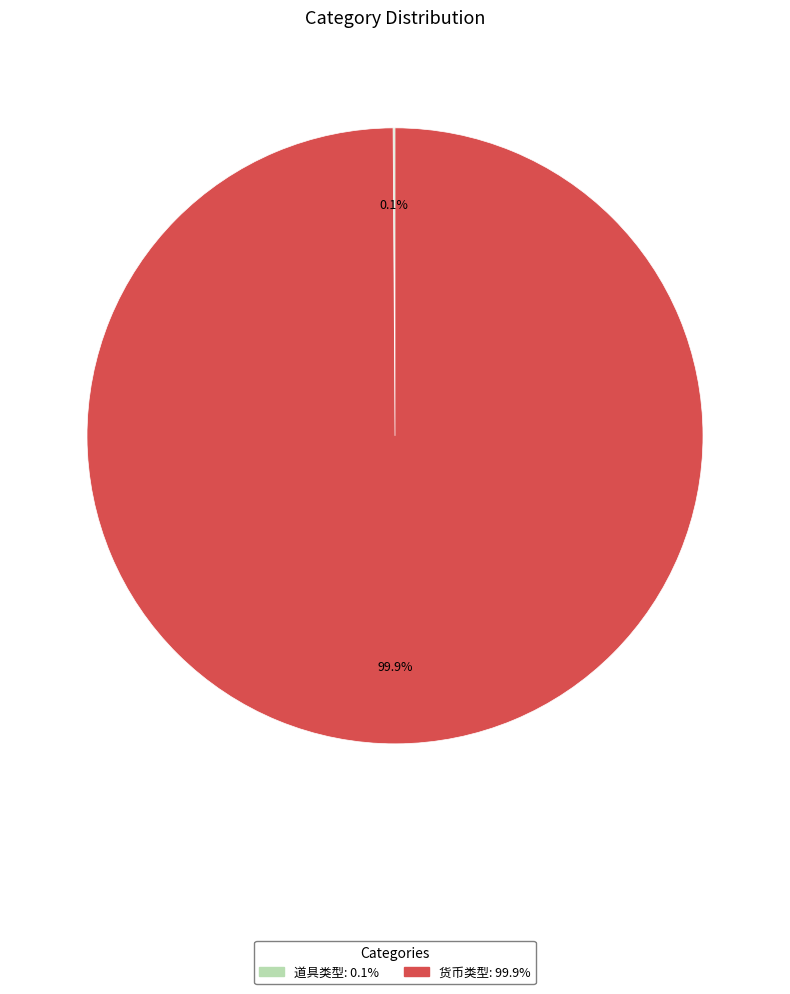

To the nearest percent, what is the average slice percentage?

50%